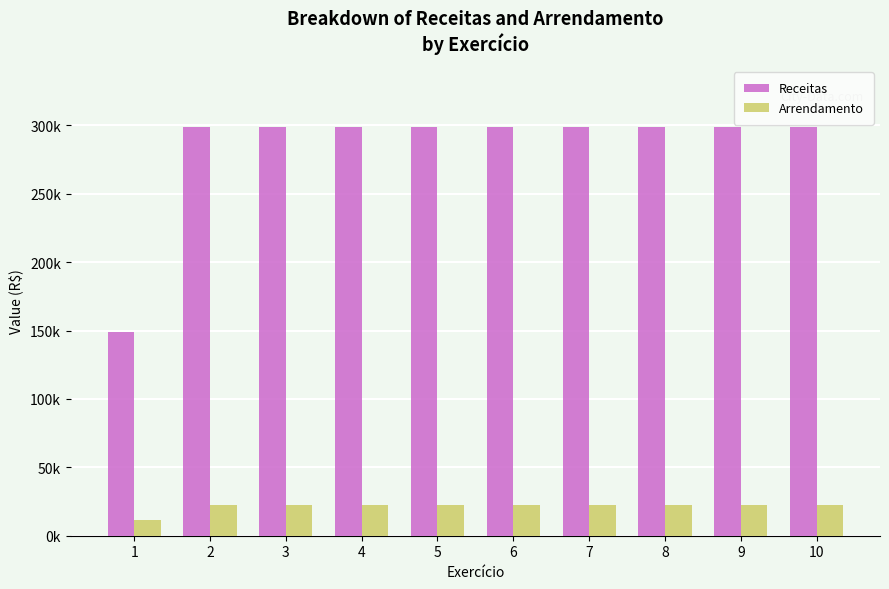

Reading left to right, extract all data points from this chart.

Receitas: 1=149236.4	2=298472.7	3=298472.7	4=298472.7	5=298472.7	6=298472.7	7=298472.7	8=298472.7	9=298472.7	10=298472.7
Arrendamento: 1=11192.7	2=22385.5	3=22385.5	4=22385.5	5=22385.5	6=22385.5	7=22385.5	8=22385.5	9=22385.5	10=22385.5